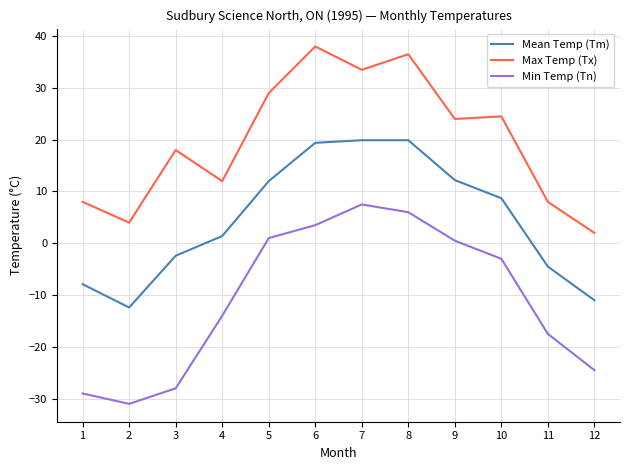

Read the Max Temp (Tx) value at 7.

33.5